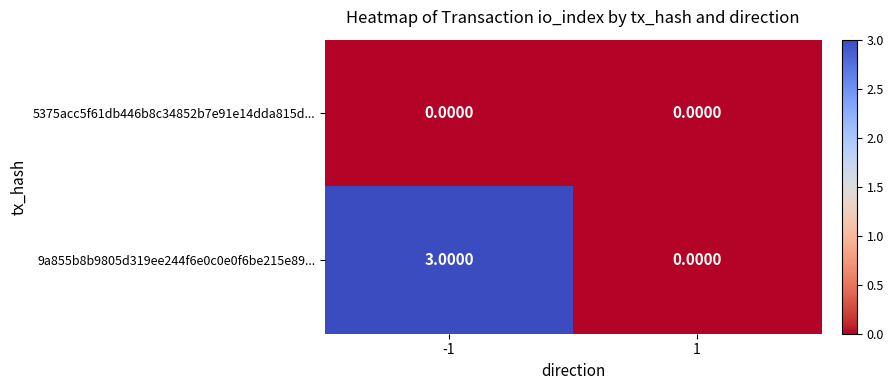

What is the maximum value shown in the chart?

3